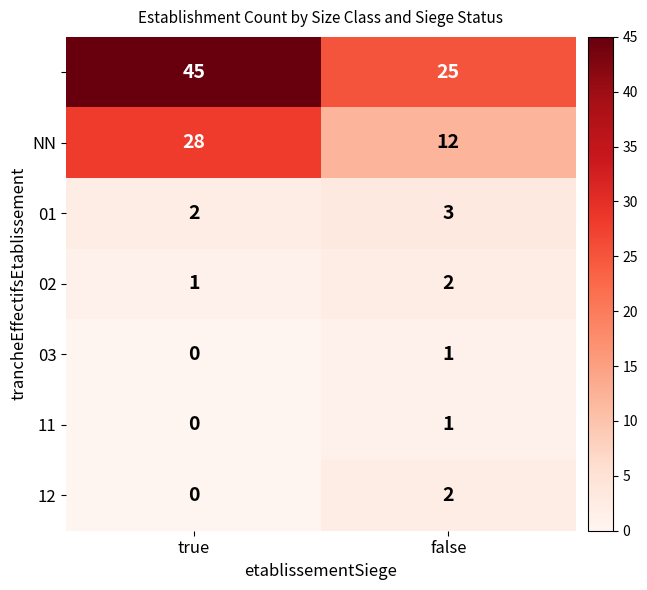

Which category has the lowest value across all series?

true